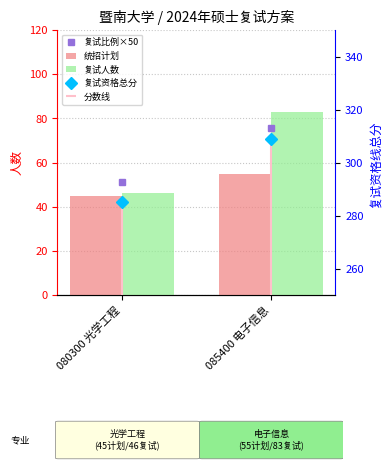

What is the difference between the maximum and minimum values in the 复试人数 series?

37